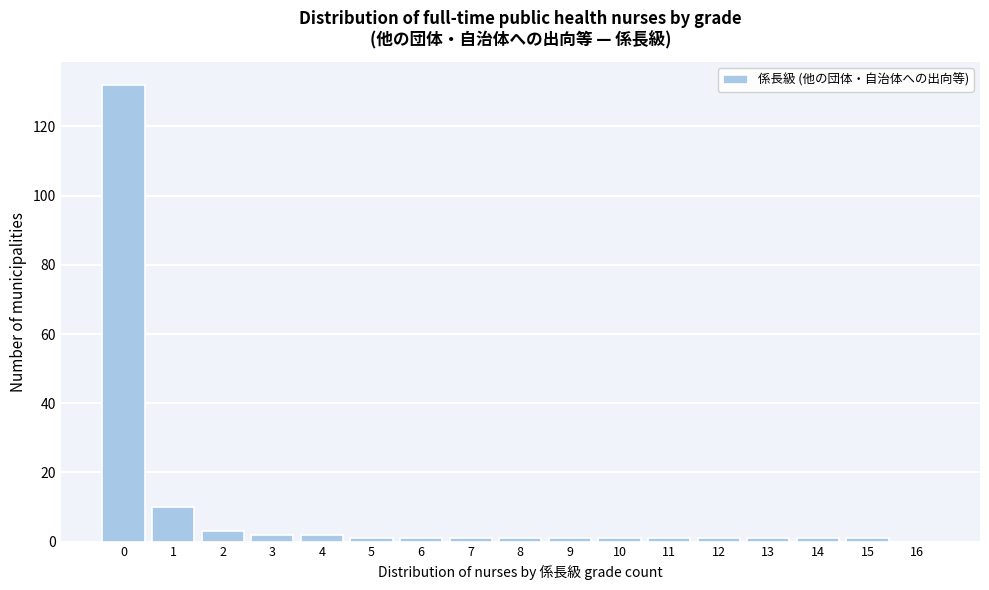

Reading right to left, transcribe all the data shown in this chart.

16=0	15=1	14=1	13=1	12=1	11=1	10=1	9=1	8=1	7=1	6=1	5=1	4=2	3=2	2=3	1=10	0=132